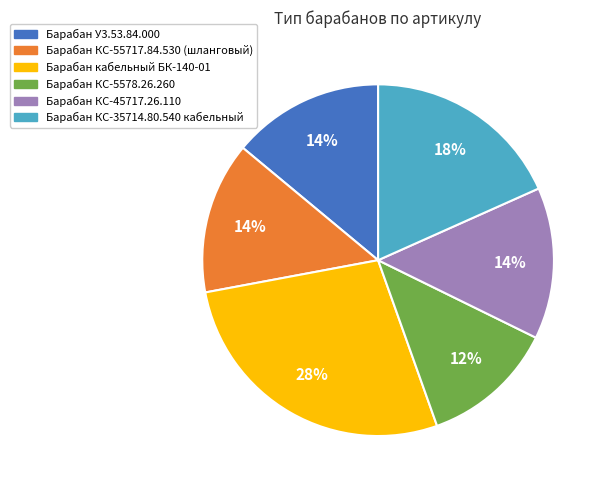

To the nearest percent, what is the average slice percentage?

17%